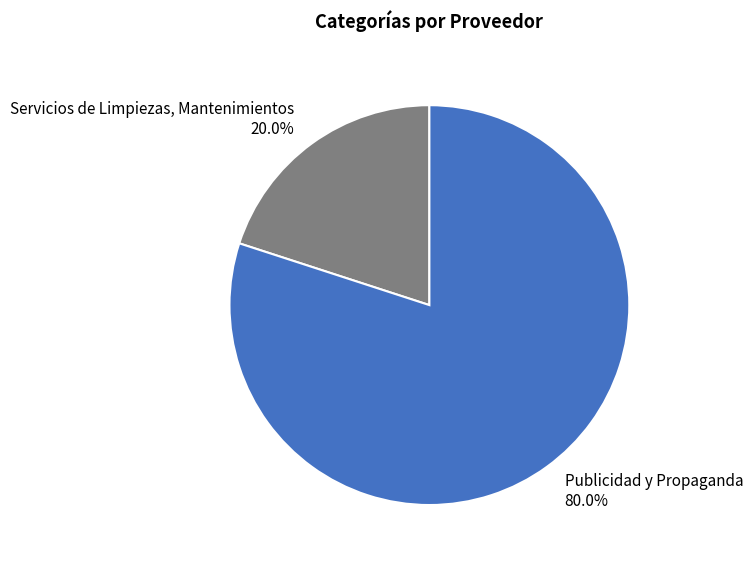

Which category has the smallest portion of the pie?

Servicios de Limpiezas, Mantenimientos